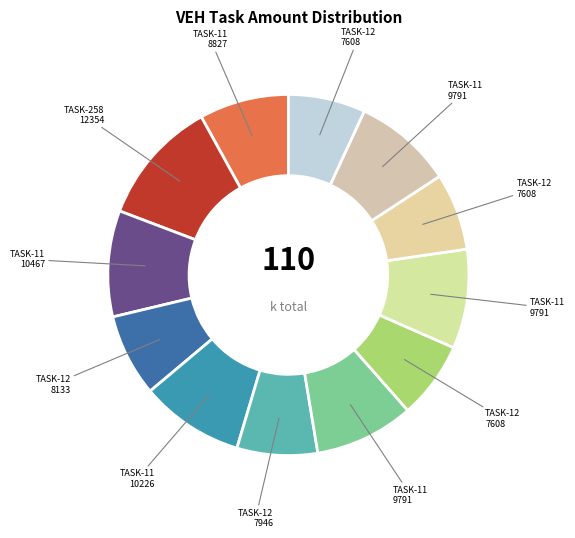

To the nearest percent, what is the difference between the largest and smallest slice percentages?

4%